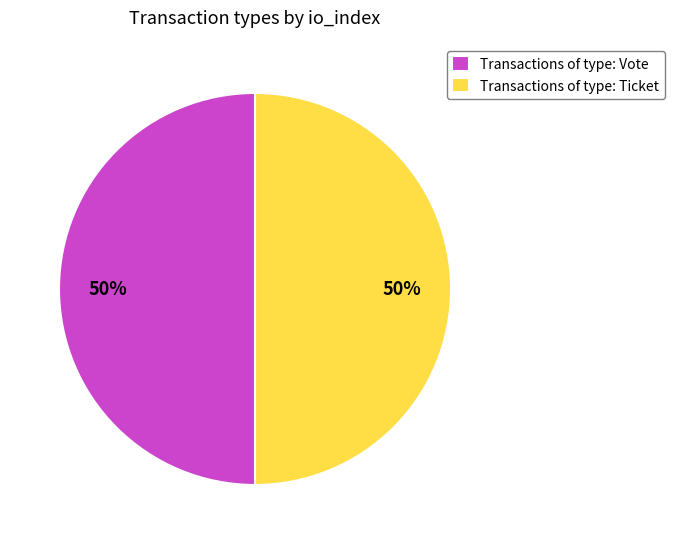

Approximately how many times larger is the value at Transactions of type: Ticket compared to Transactions of type: Vote?

1.0